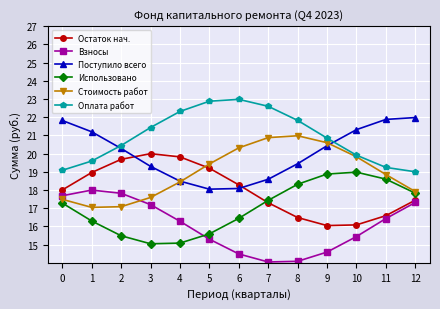

What is the maximum value for Взносы?

18.0